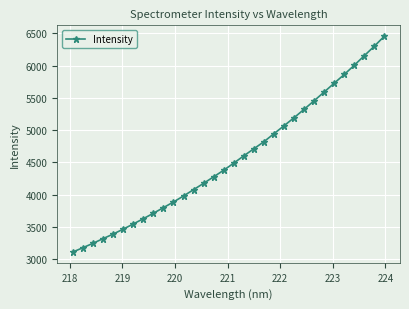

What is the smallest value displayed?

3111.3